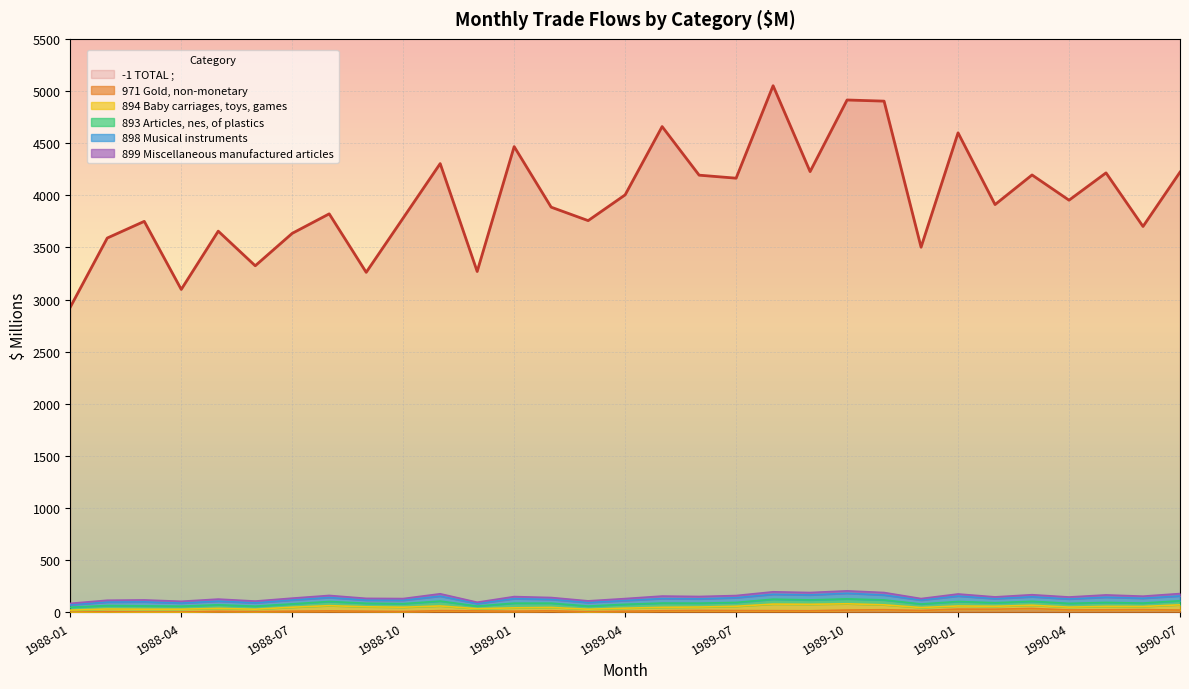

Which category has the lowest value across all series?

1988-01